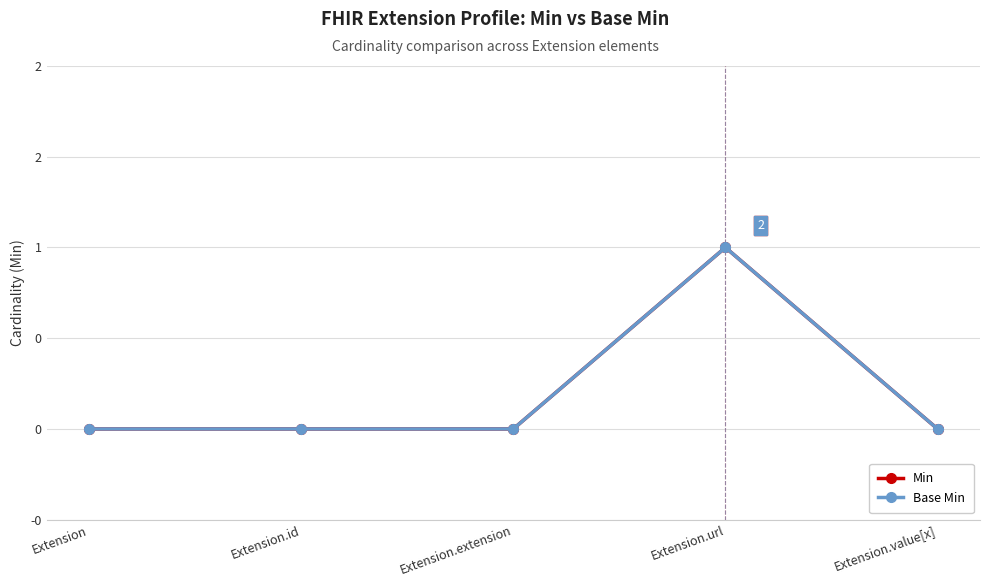

Is this an area chart (filled region under the line)?

No